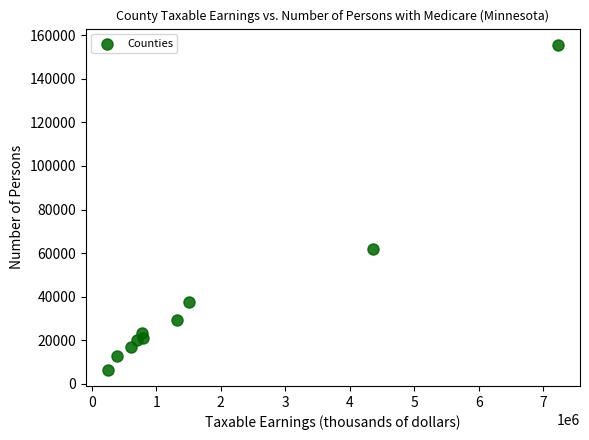

What Y value in the scatter plot is closest to 81034?

61974